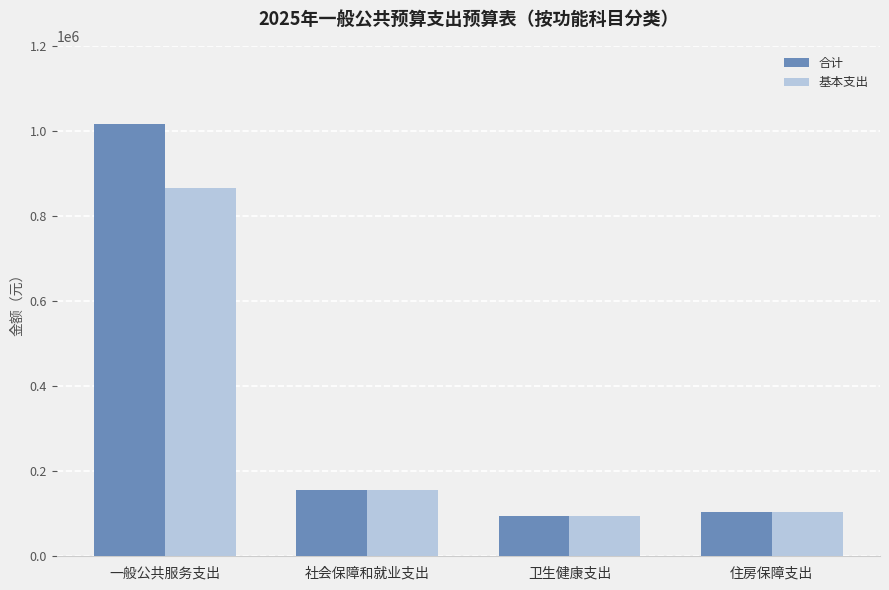

At which label does 合计 reach its peak?

一般公共服务支出